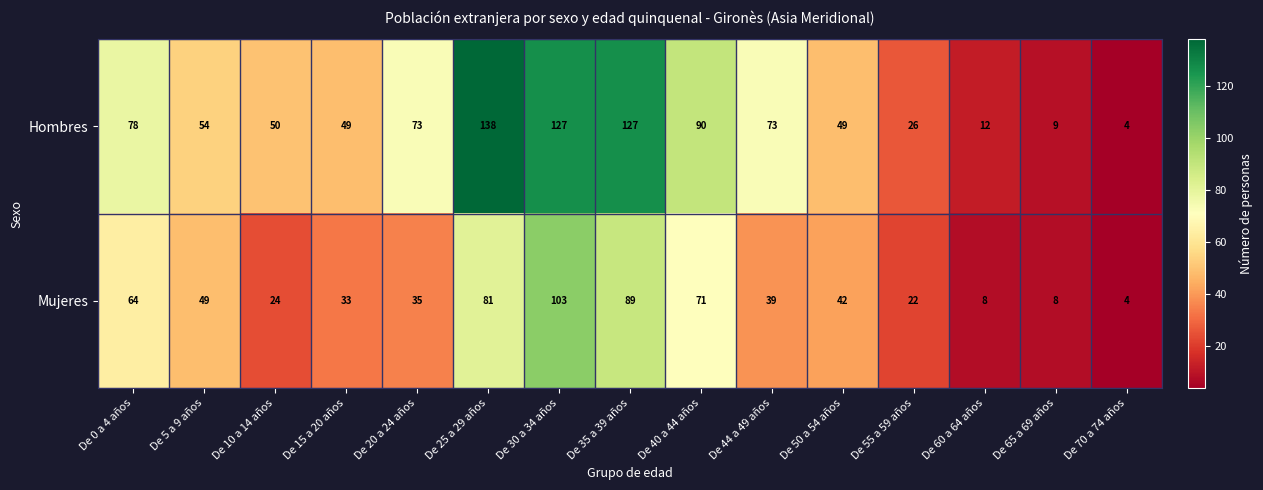

Rank the series by their maximum value, from lowest to highest.

Mujeres, Hombres